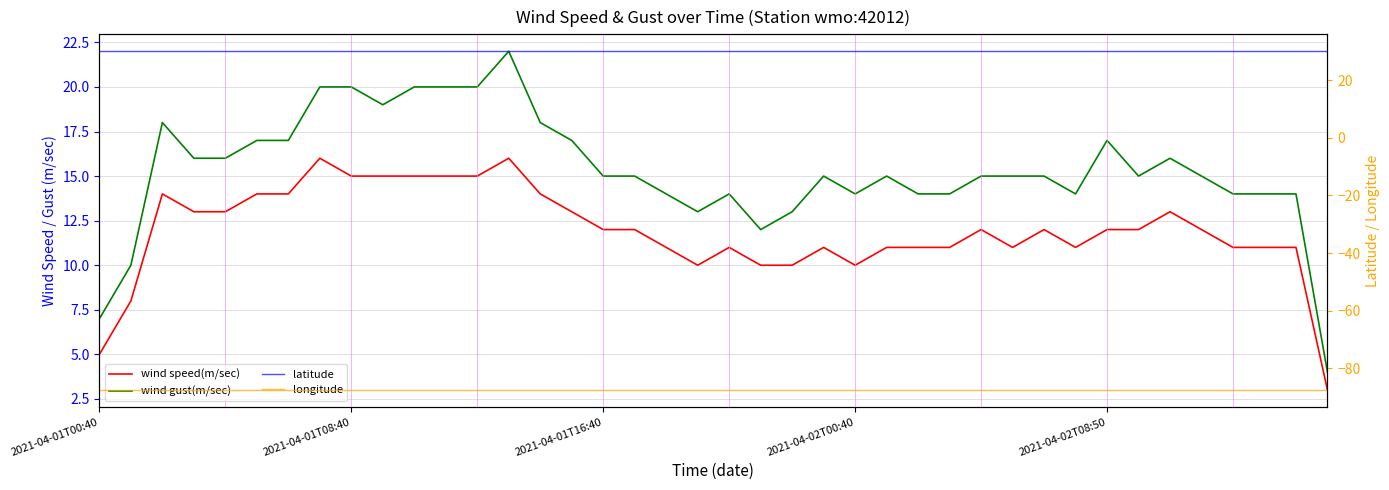

At how many categories does at least one series exceed -17?

40